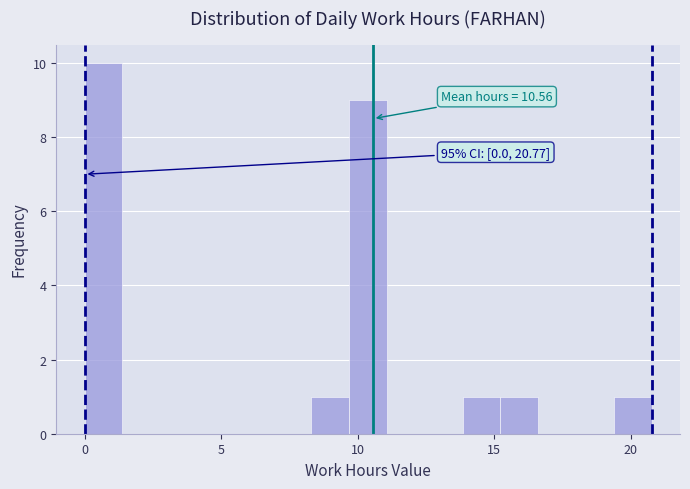

Read against the x-axis, roughly where is the centre of the tallest bar?

0.5